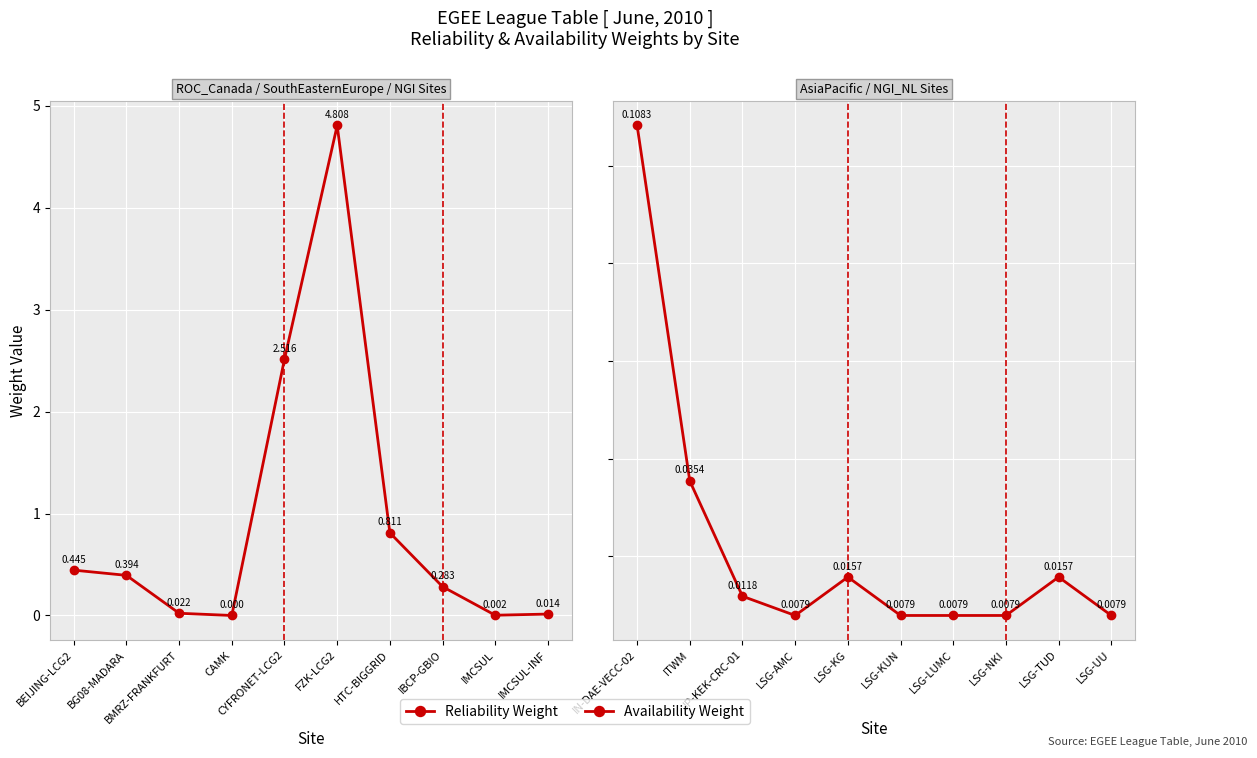

The Reliability Weight series shows 2.5 at CYFRONET-LCG2. True or false?

True